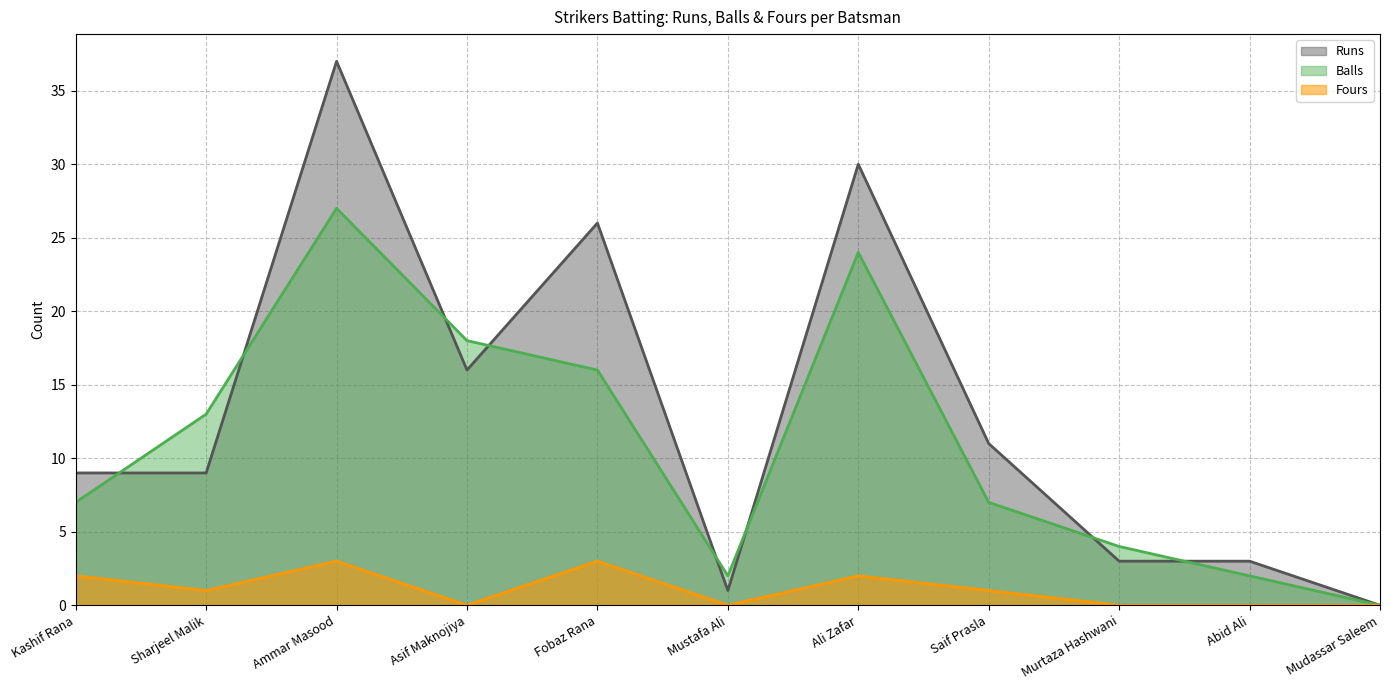

Which series changed the most between Fobaz Rana and Mudassar Saleem?

Runs